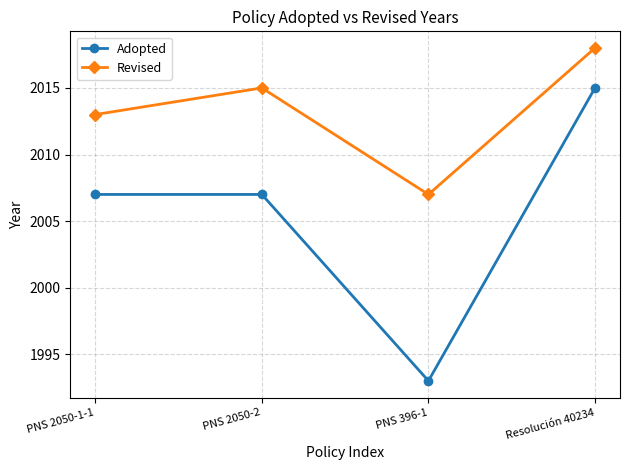

True or false: Adopted and Revised intersect in this chart.

False